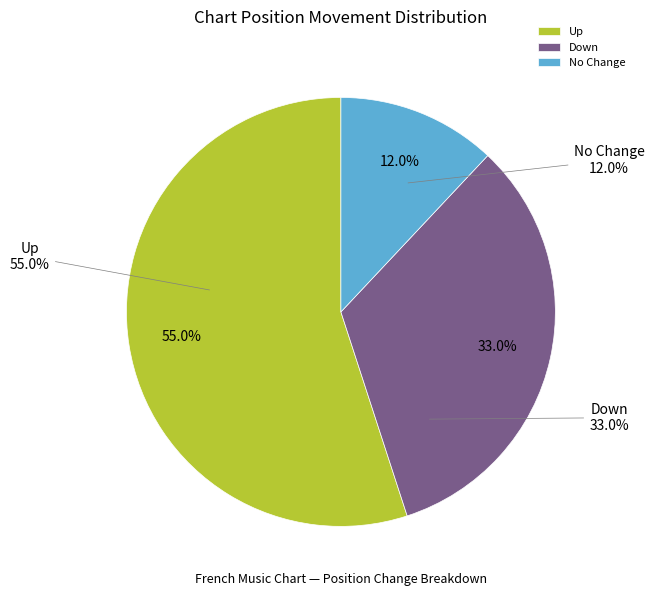

The up slice represents 42% of the pie. True or false?

False